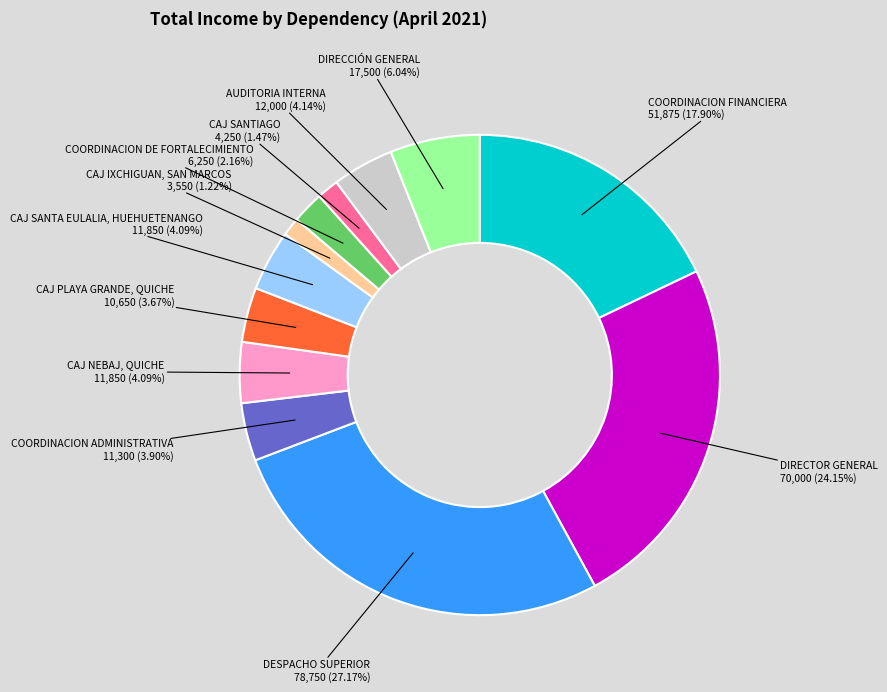

Does any single category account for the majority?

No